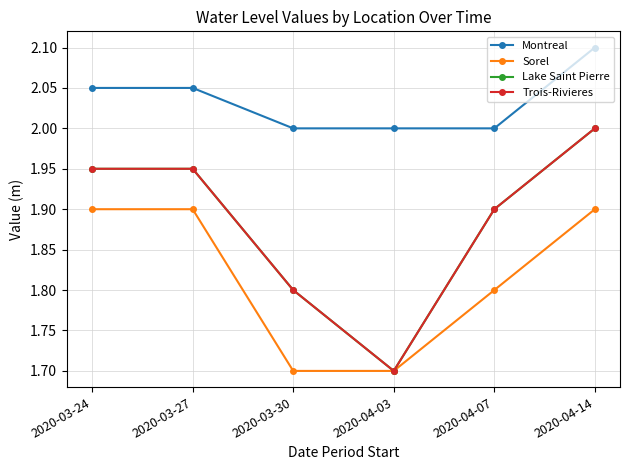

Is this an area chart (filled region under the line)?

No